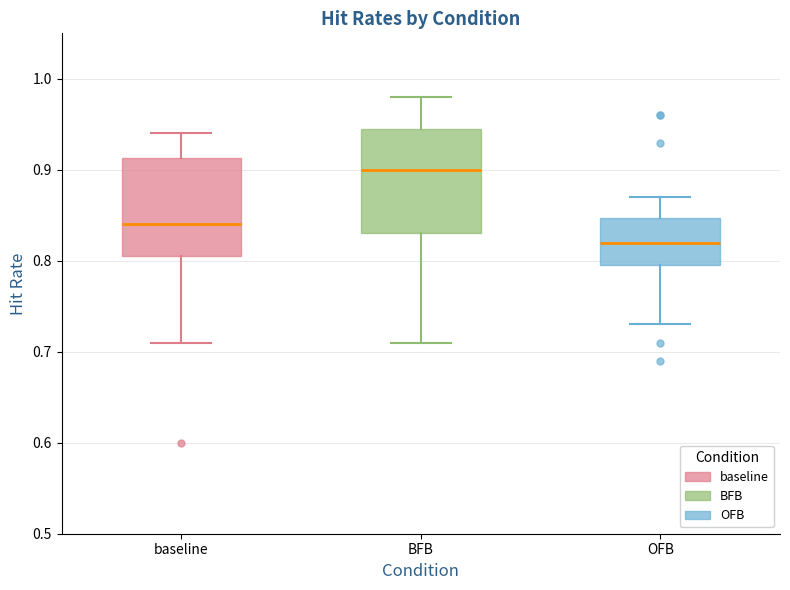

Reading left to right, transcribe this box plot: for each box, give where its median line is, the range the box spans, and where its two whiskers end, as read against the y-axis. The values are not printed on the chart, so give them approximately, as read against the axis.

baseline: median 0.84, box 0.81 to 0.91, whiskers 0.71 to 0.94
BFB: median 0.90, box 0.83 to 0.95, whiskers 0.71 to 0.98
OFB: median 0.82, box 0.80 to 0.85, whiskers 0.73 to 0.87